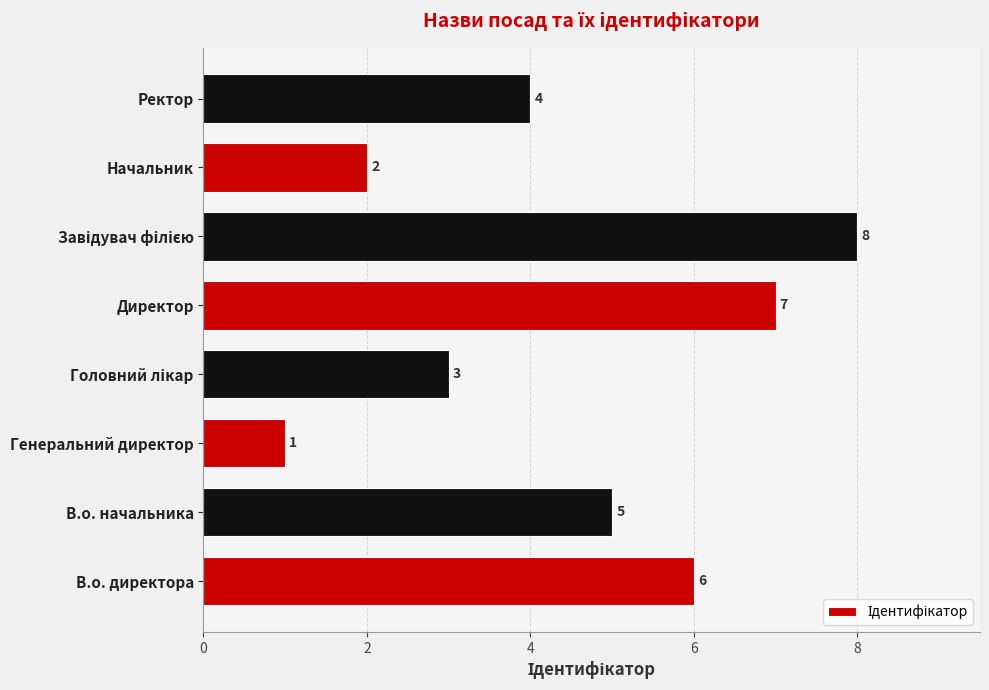

What is the maximum value shown in the chart?

8